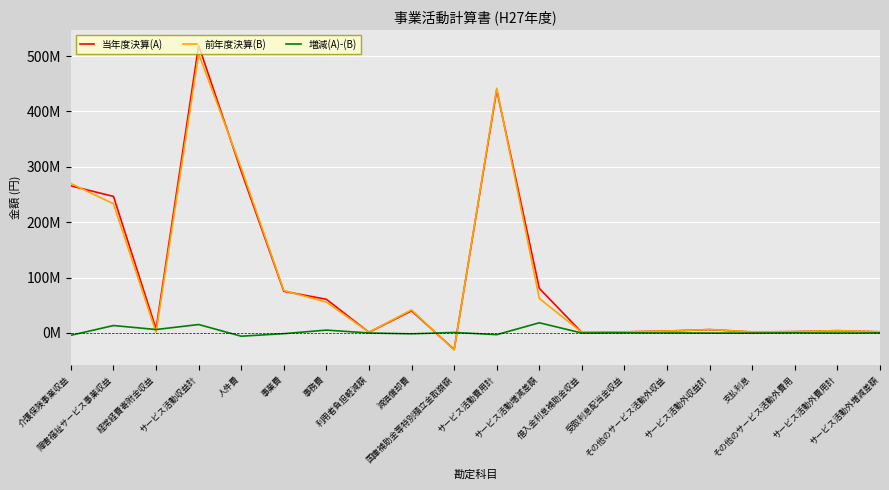

How many negative values does the 前年度決算(B) series have?

1